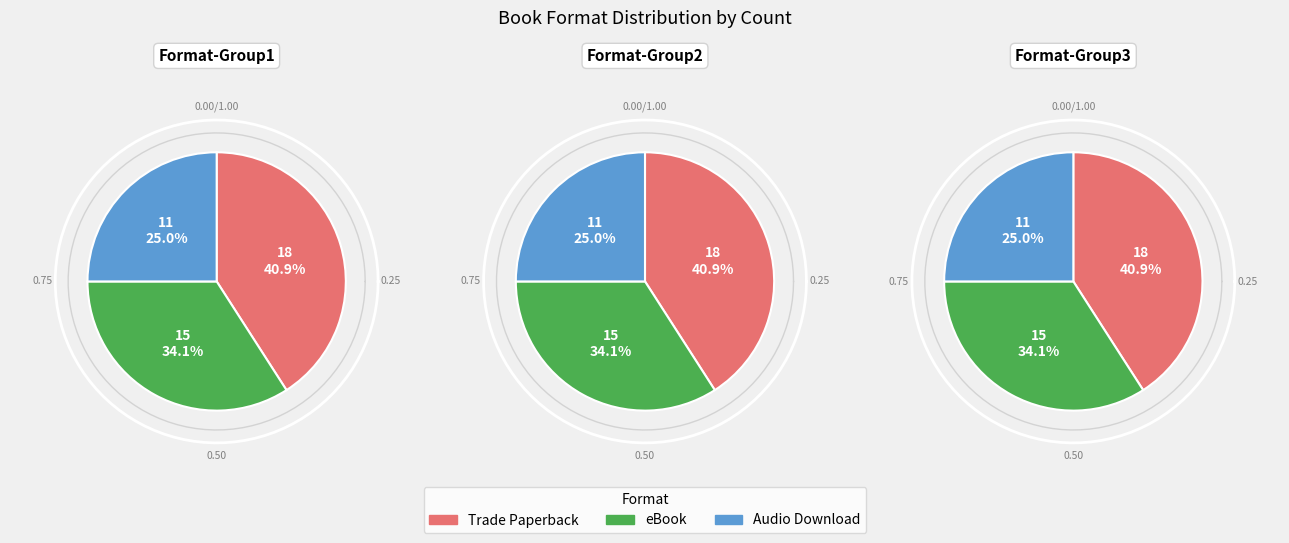

Approximately how many times larger is the value at Audio Download compared to Trade Paperback?

0.6